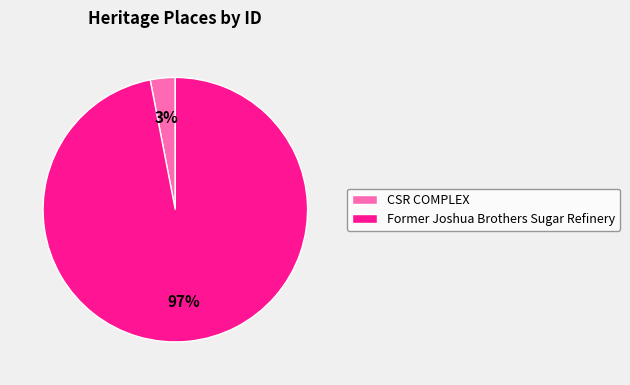

What is the largest slice in the pie chart?

Former Joshua Brothers Sugar Refinery